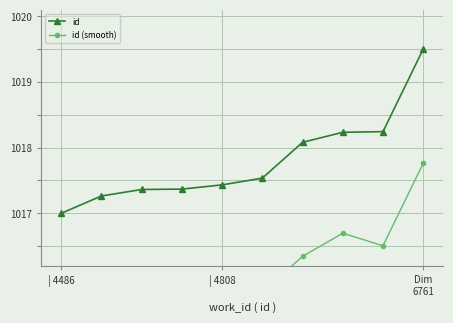

What is the total value across all series at 3?

2032.2